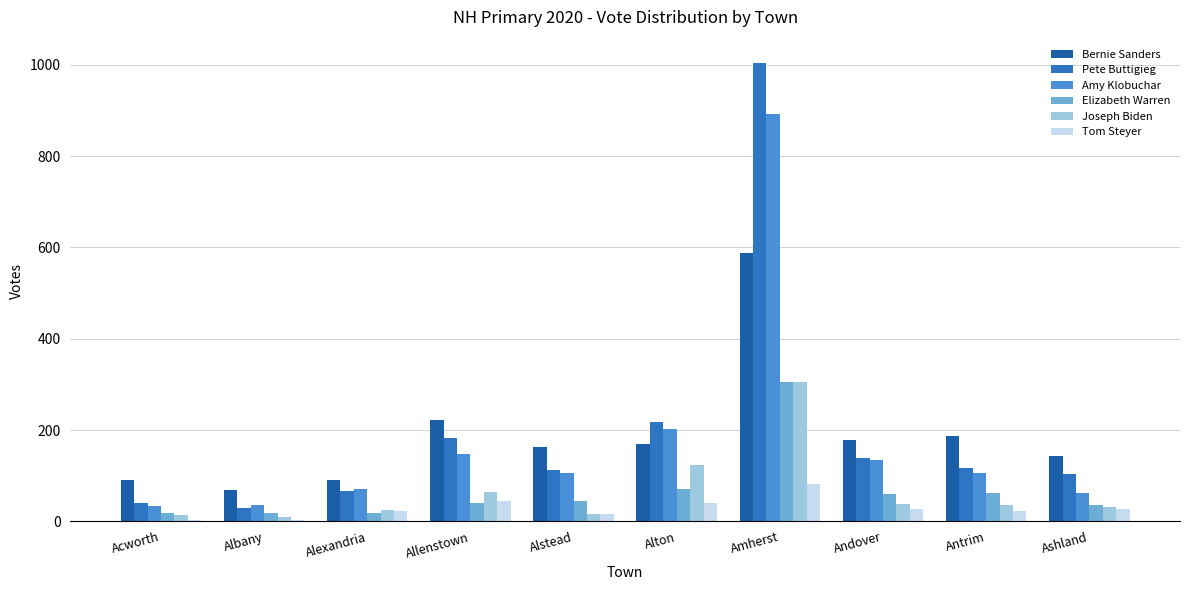

The Joseph Biden series shows 140 at Amherst. True or false?

False